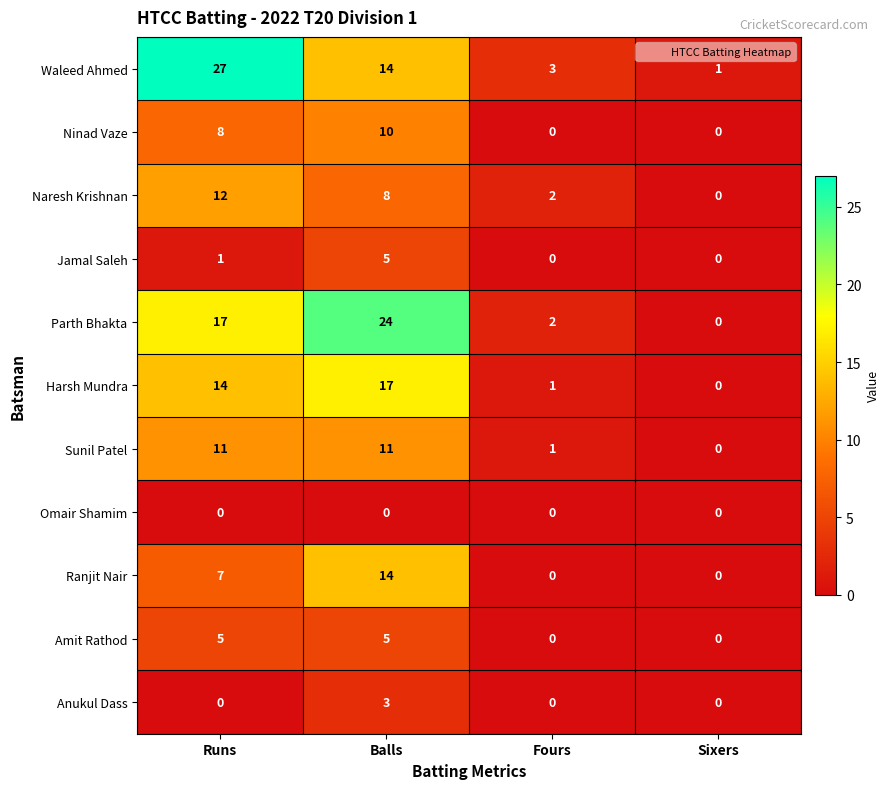

What is the sum of all Sunil Patel values?

23